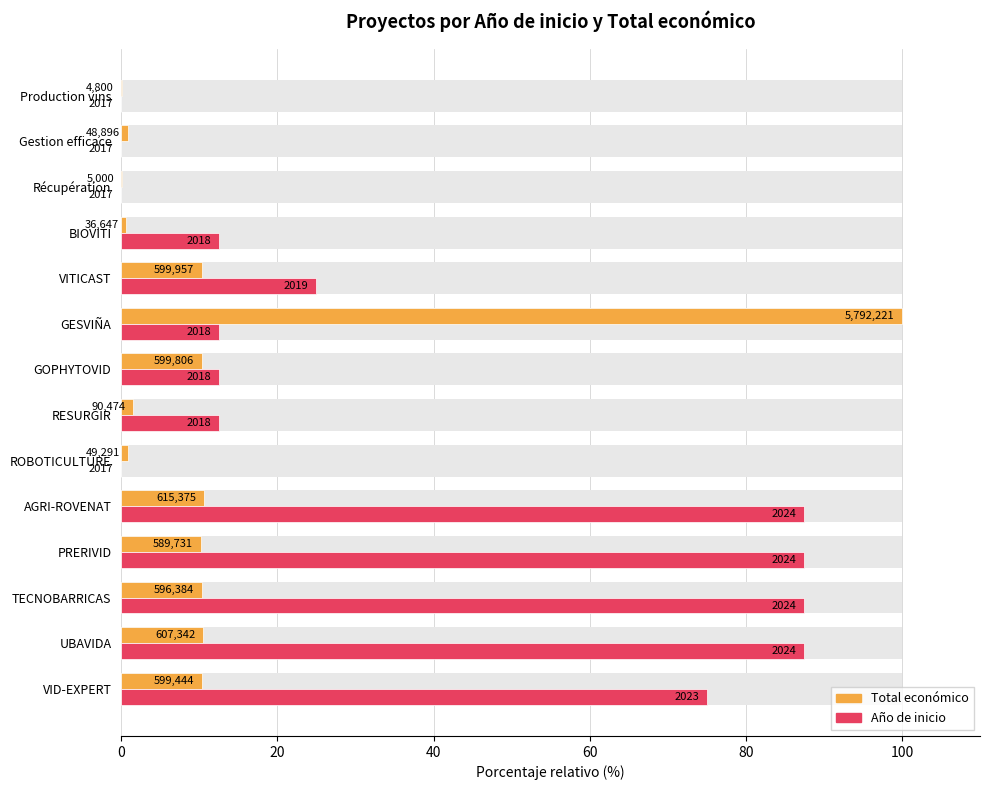

Is it true that Total económico equals 0.1 at Récupération?

True